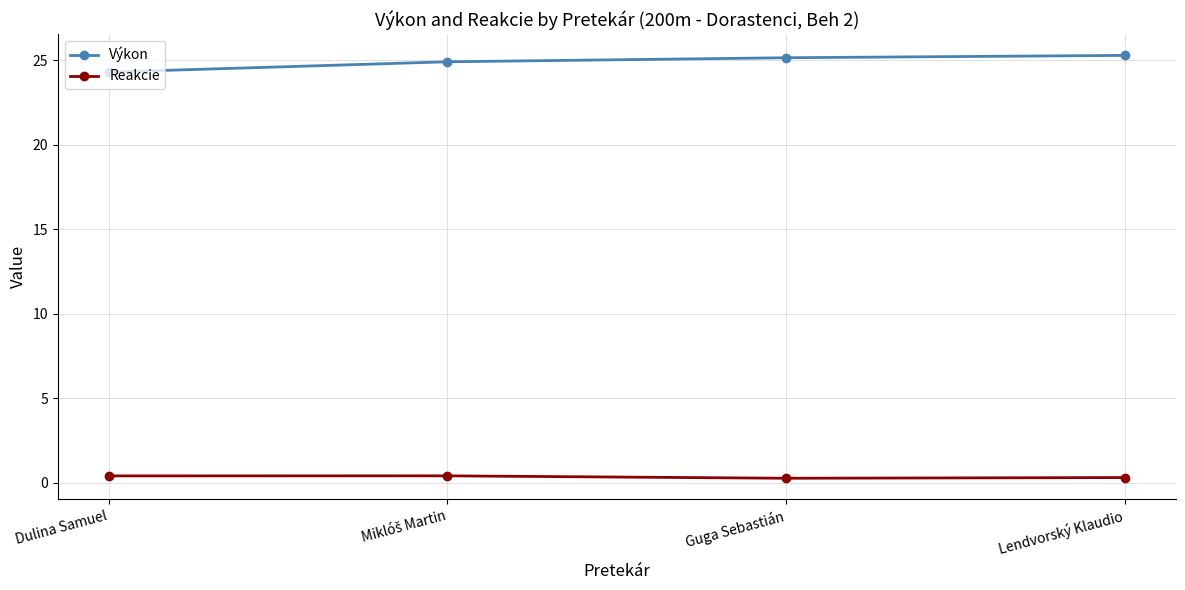

True or false: Výkon and Reakcie cross at least once.

False